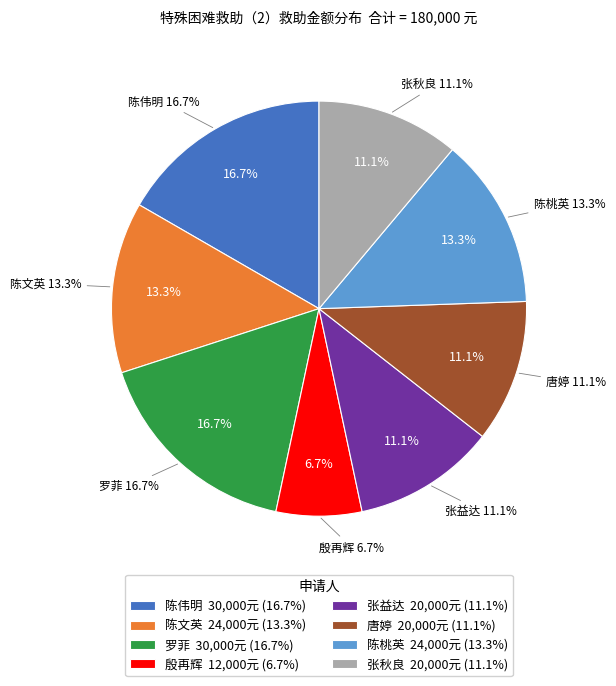

Rank the categories by value from highest to lowest.

陈伟明, 罗菲, 陈文英, 陈桃英, 张益达, 唐婷, 张秋良, 殷再辉